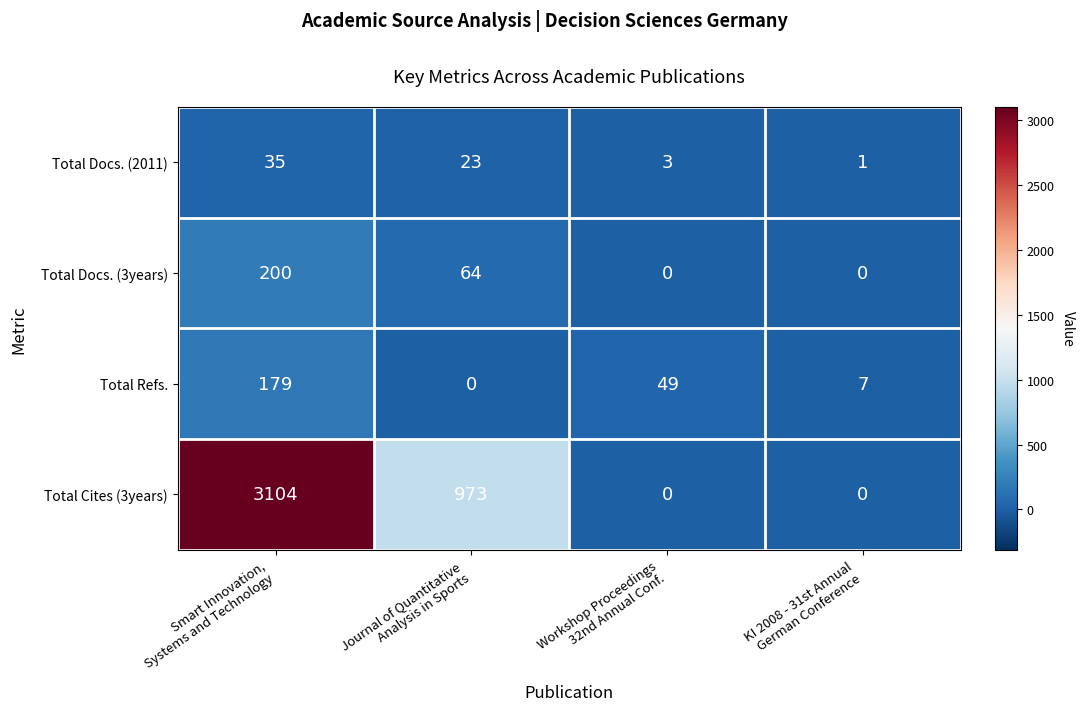

At how many categories does at least one series exceed 738?

2